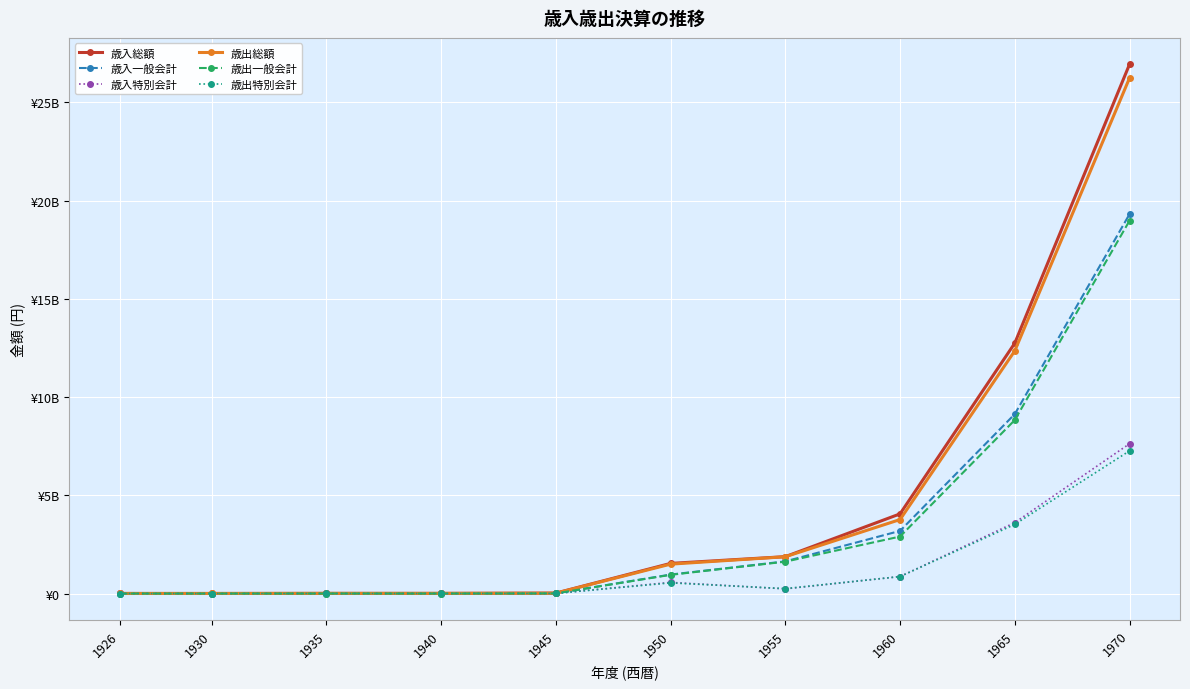

How many interior local valleys does the 歳入特別会計 series have?

2